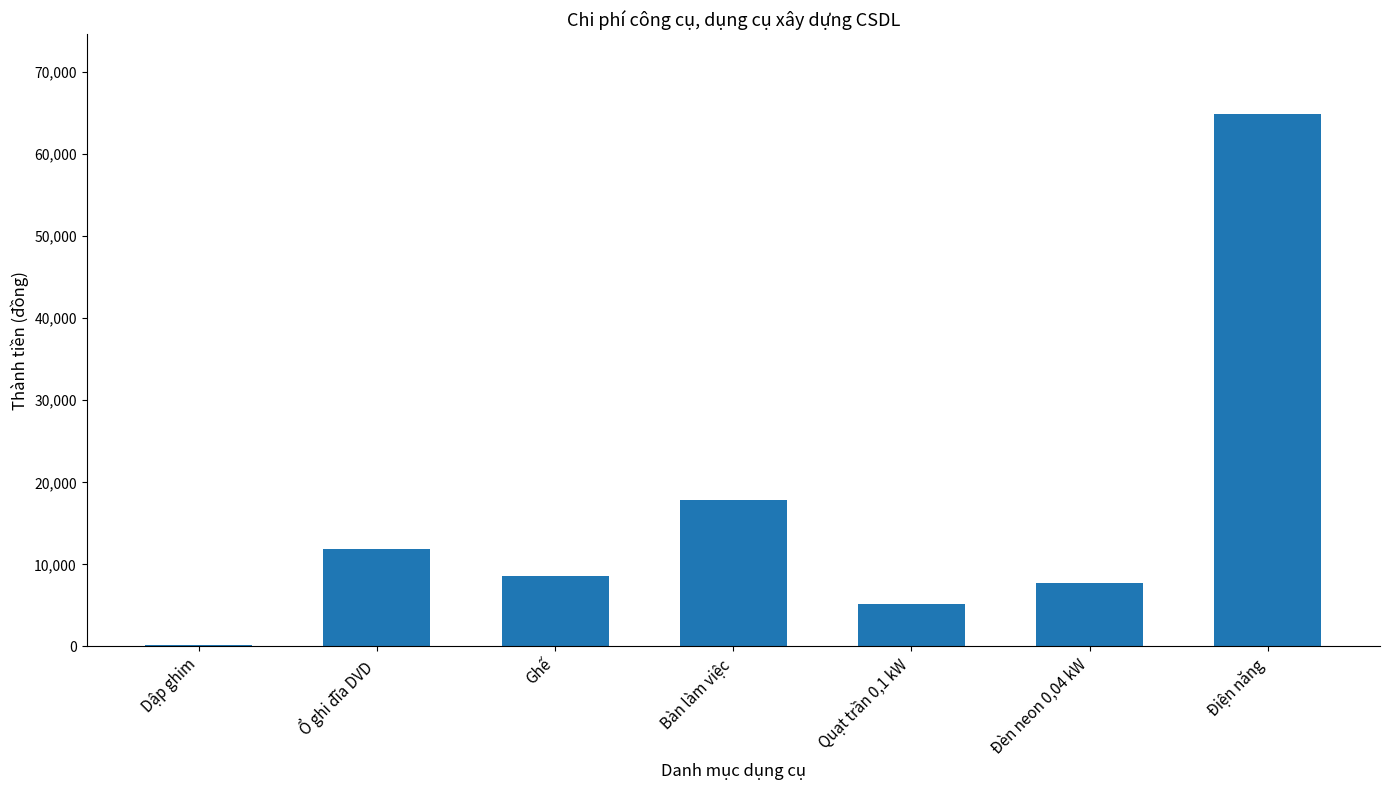

The value at Bàn làm việc is 17883.3. True or false?

True